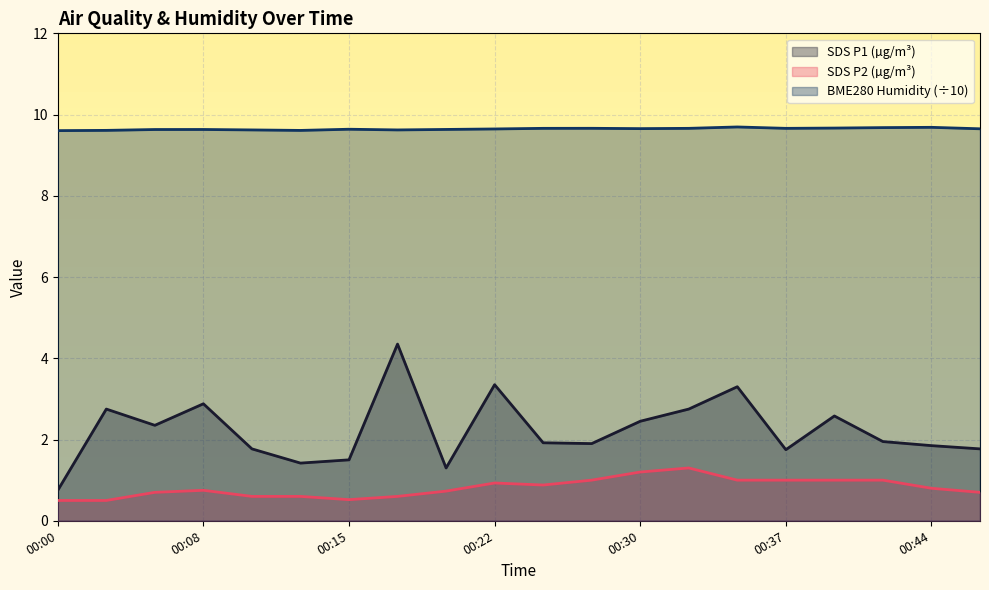

Is it true that BME280_humidity equals 9.7 at 00:37?

True